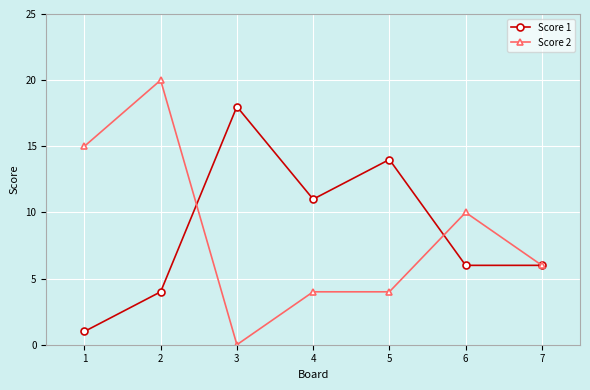

What value does the Score 1 series have at 6?

6